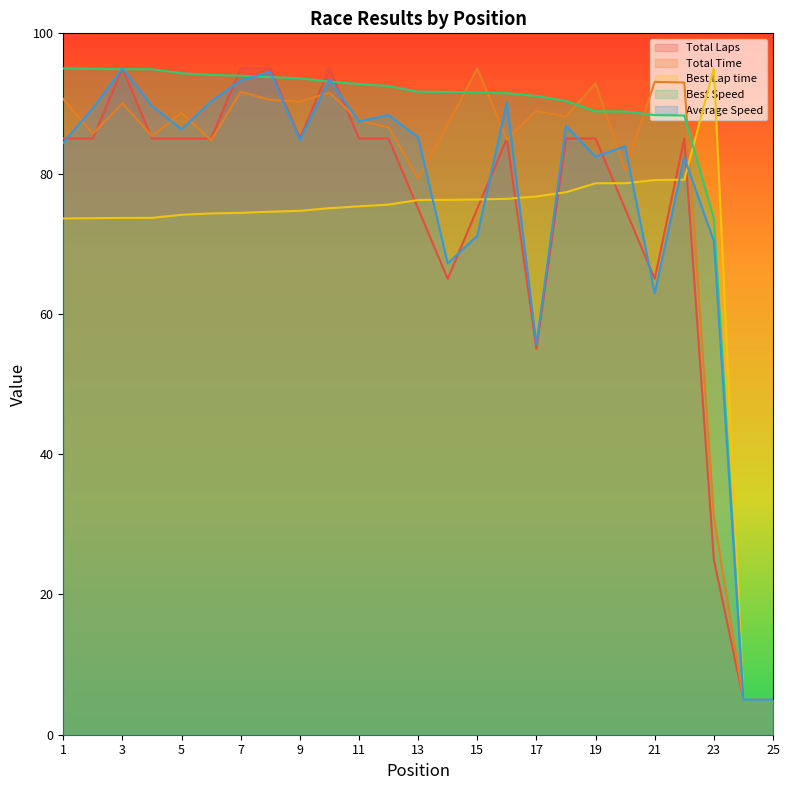

Which series has the largest range (max minus min)?

Total Laps